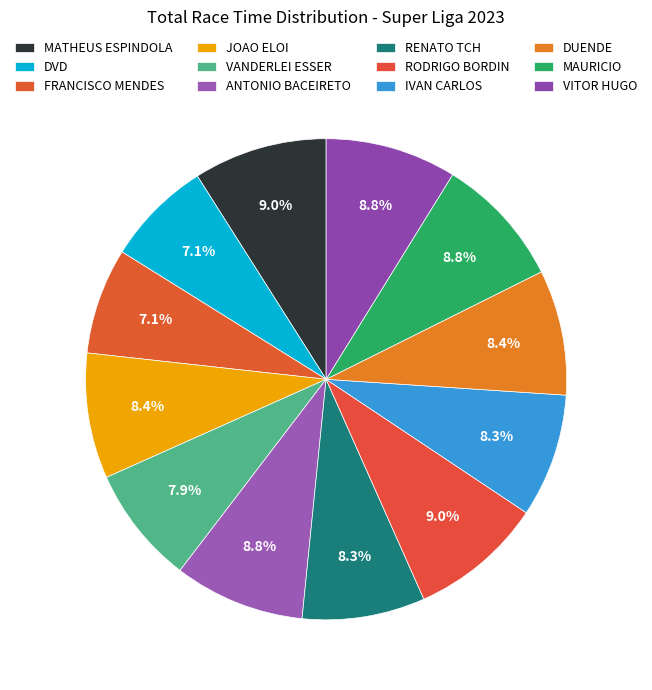

Is it true that MATHEUS ESPINDOLA is 9% of the pie?

True